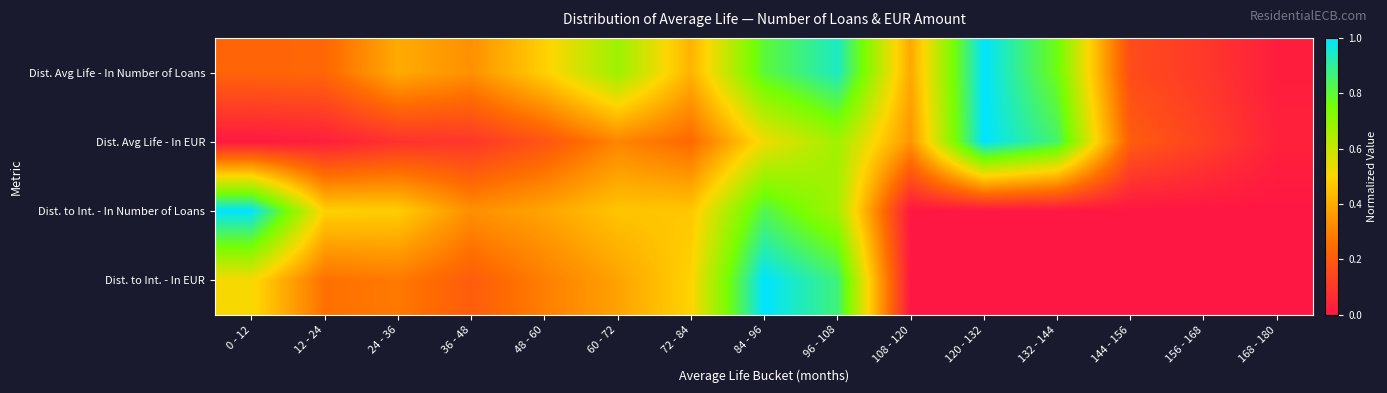

What is the total value across all series at 12 - 24?

1.0